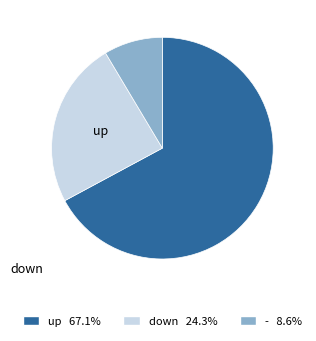

Is there a majority slice in this chart?

Yes